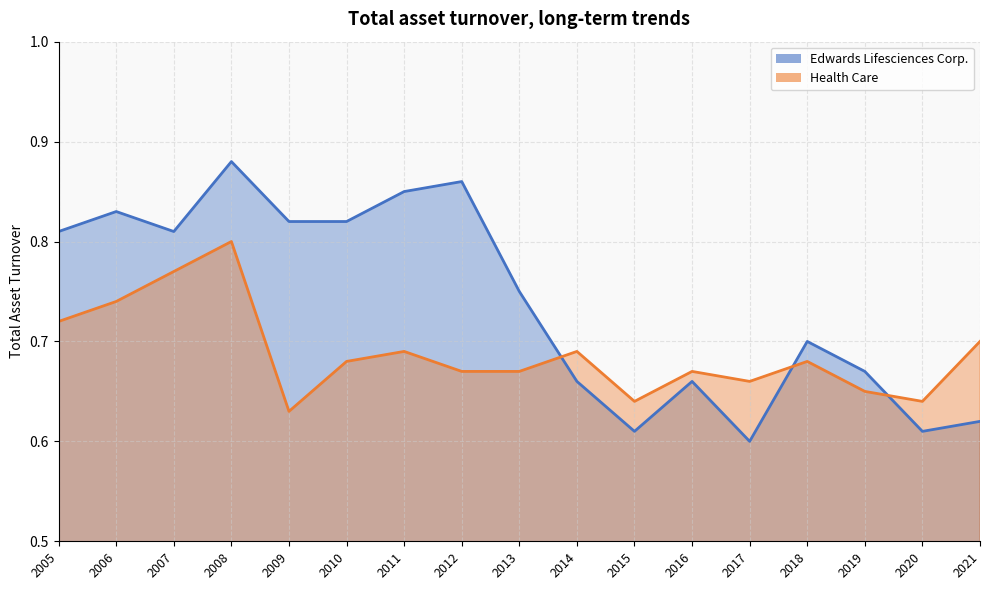

What is the difference between the Edwards Lifesciences Corp. values at 2007 and 2013?

0.1